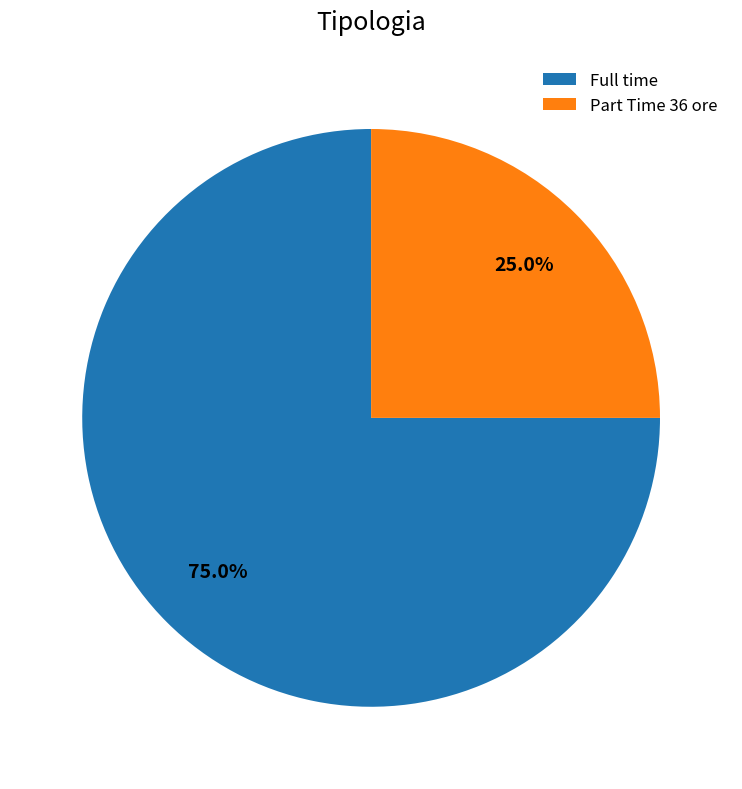

Which category has the biggest portion of the pie?

Full time